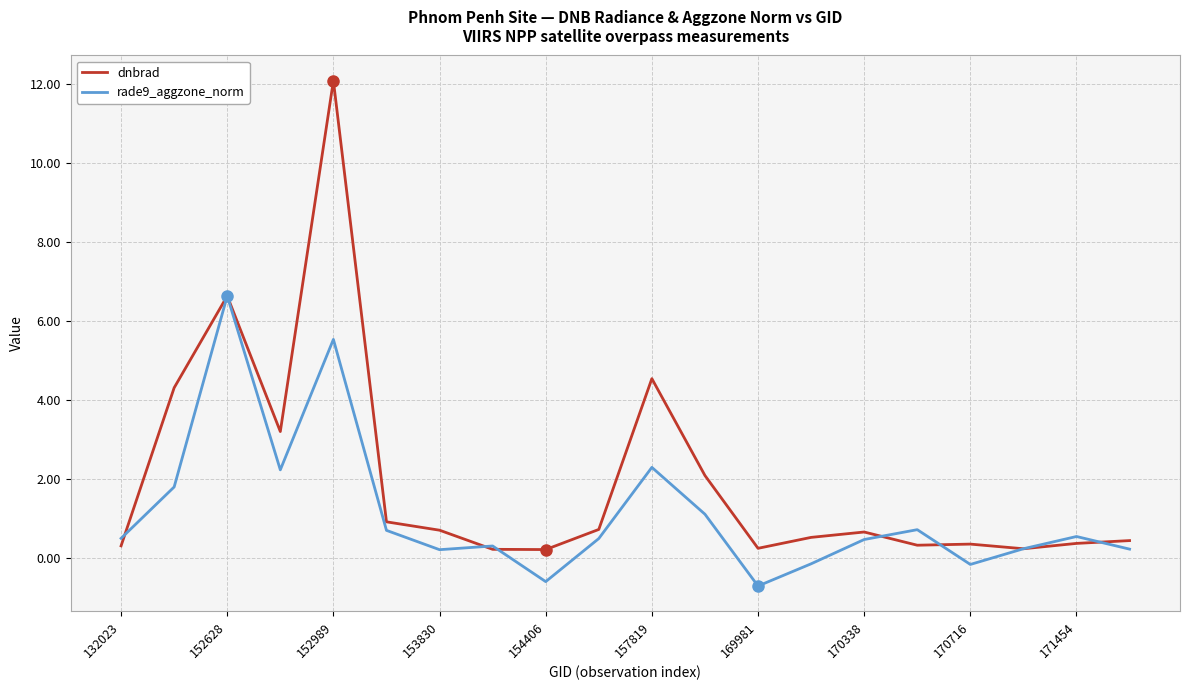

How many positive values does the rade9_aggzone_norm series have?

16